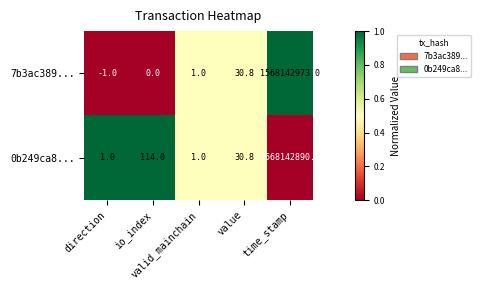

What is the total value across all series at direction?

0.0